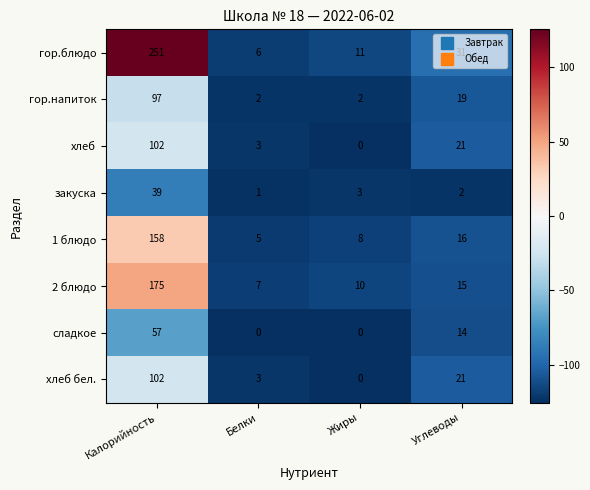

At which label does гор.напиток first exceed 19?

Калорийность